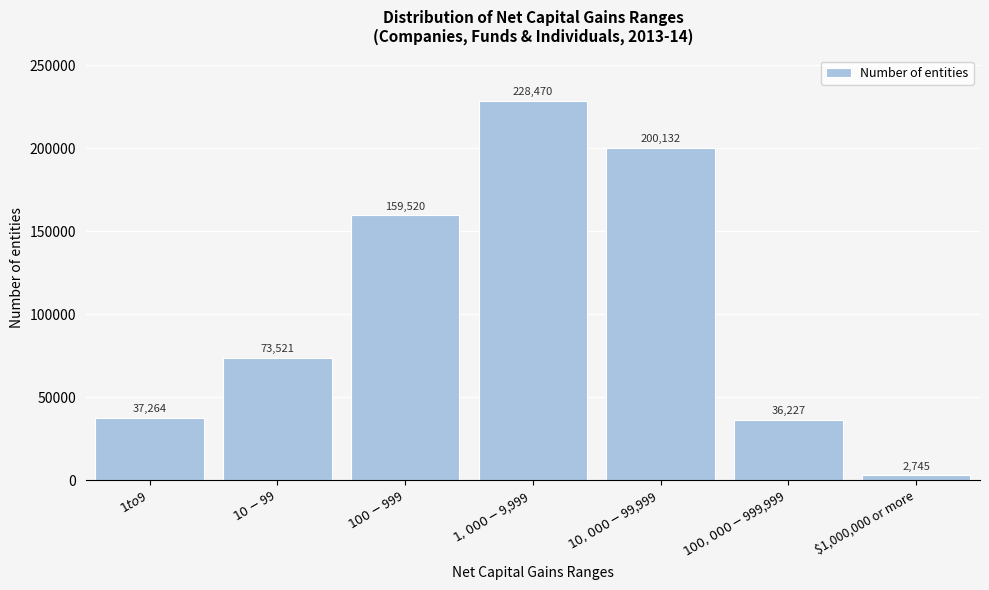

Reading right to left, list all the values displayed in this chart.

2745	36227	200132	228470	159520	73521	37264